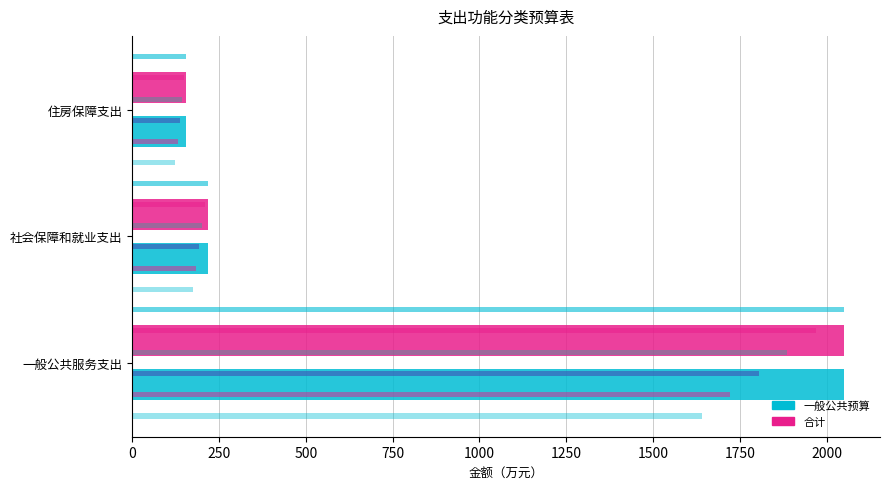

Reading left to right, transcribe all the data shown in this chart.

一般公共预算: 2050.8	219.1	155.2
合计: 2050.8	219.1	155.2